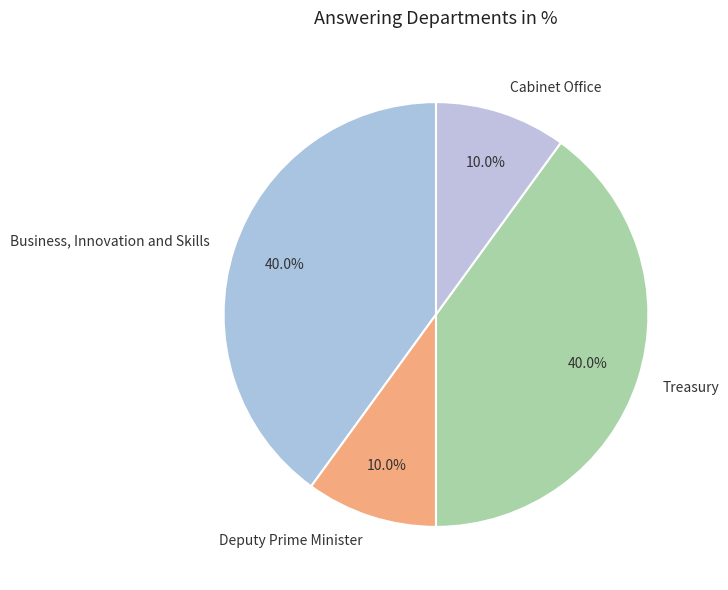

The Business, Innovation and Skills slice represents 1% of the pie. True or false?

False